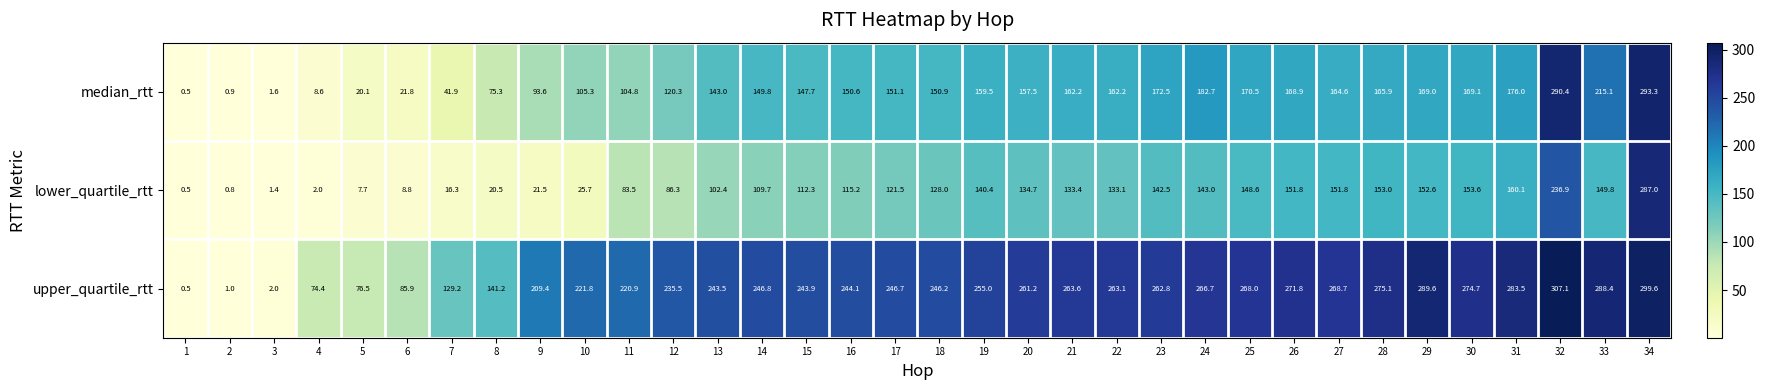

What is the minimum value for upper_quartile_rtt?

0.5